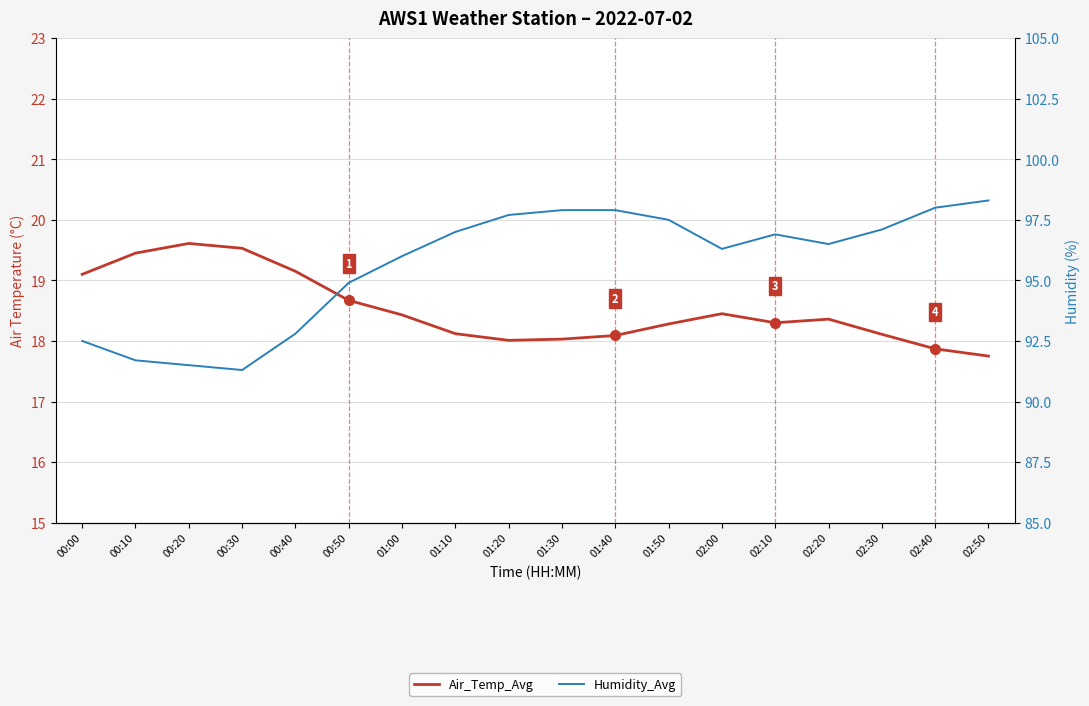

Is this an area chart (filled region under the line)?

No